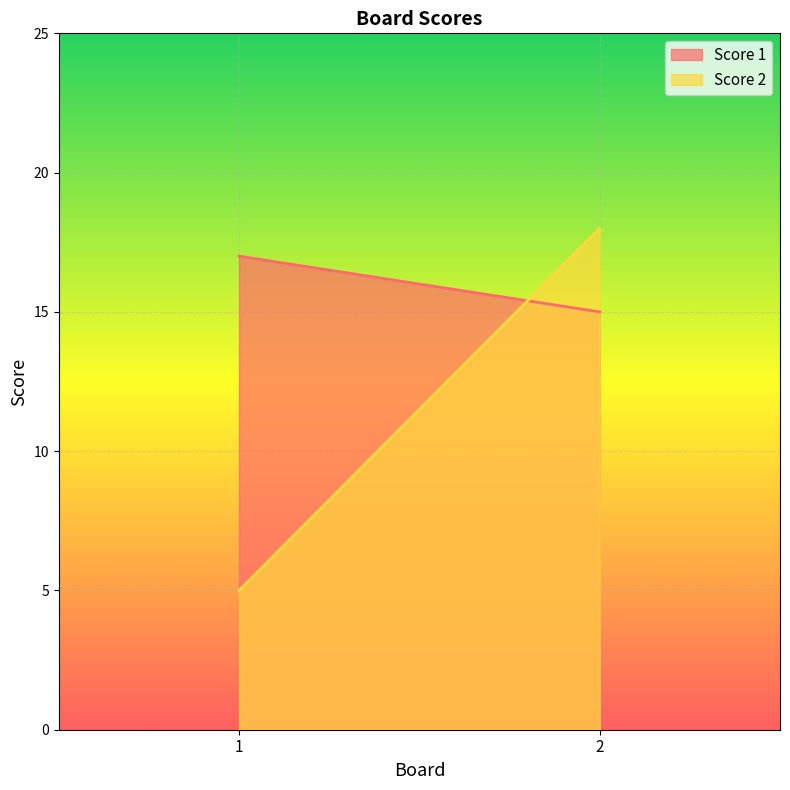

Is it true that Score 2 equals 18 at 2?

True